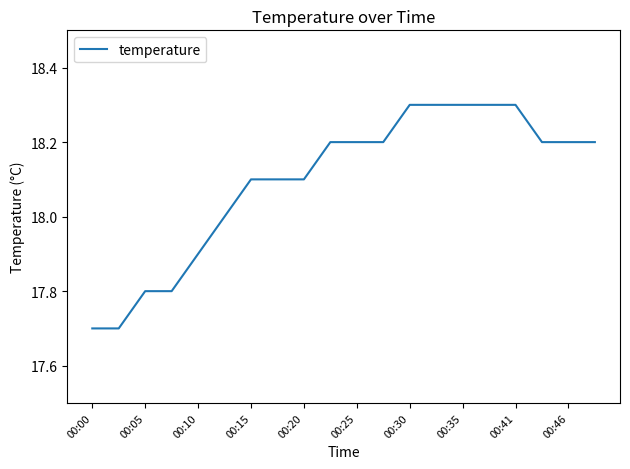

What is the maximum value shown in the chart?

18.3